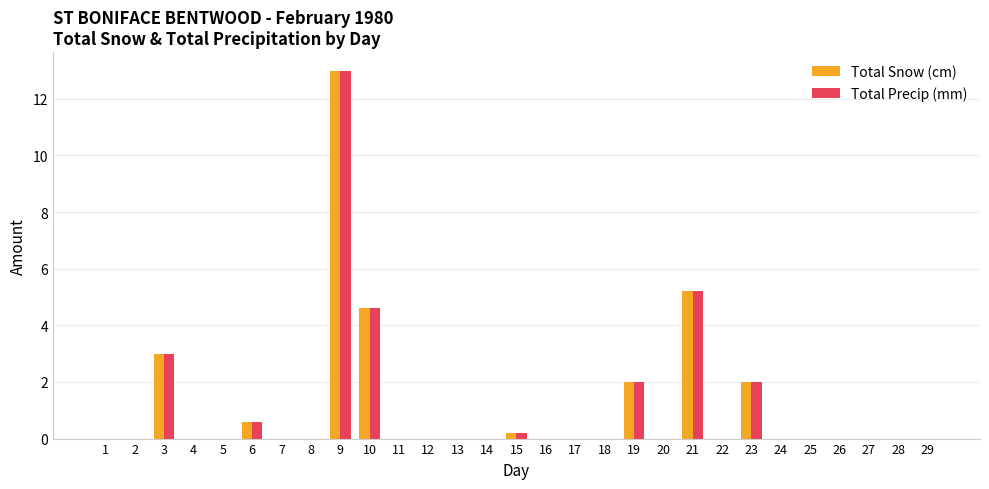

How many data points does each series have?

29